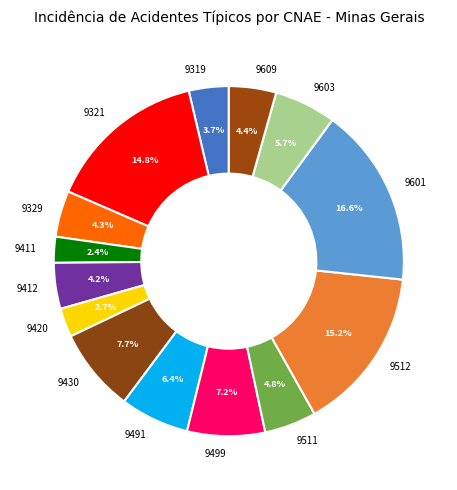

Which slice is the largest?

9601